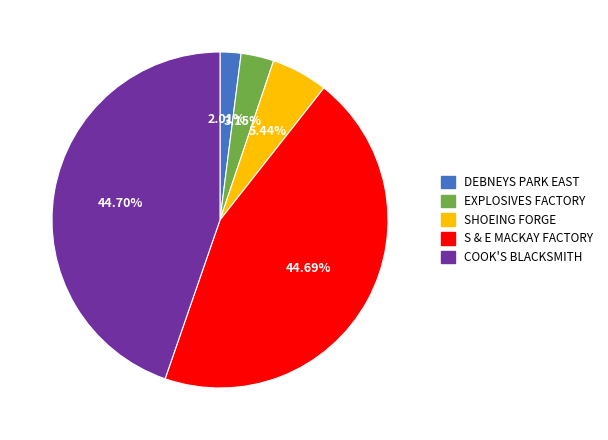

The COOK'S BLACKSMITH slice represents 56% of the pie. True or false?

False